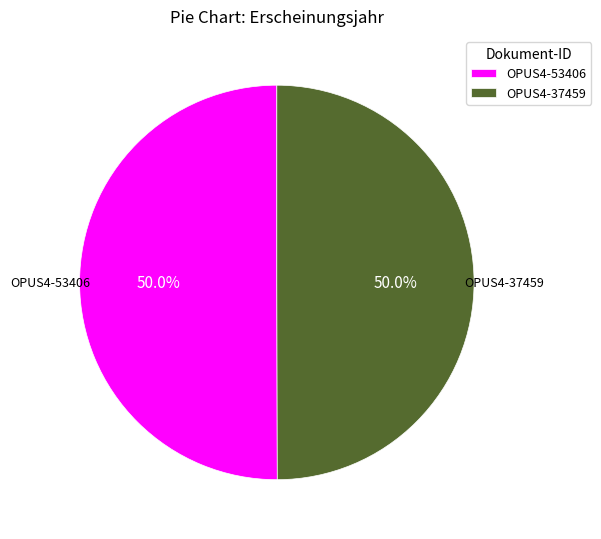

What percentage is NOT represented by OPUS4-37459?

50.0%